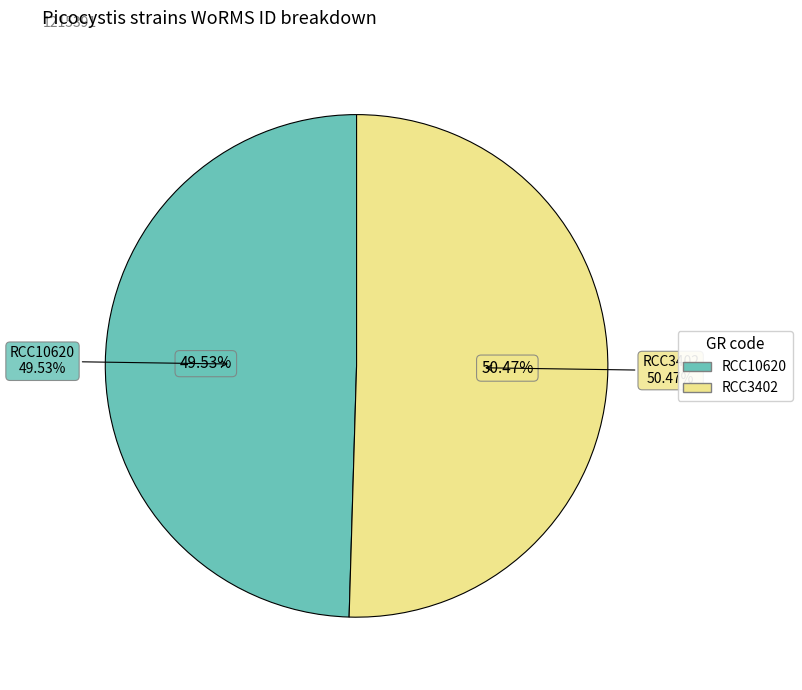

How many slices are in this pie chart?

2